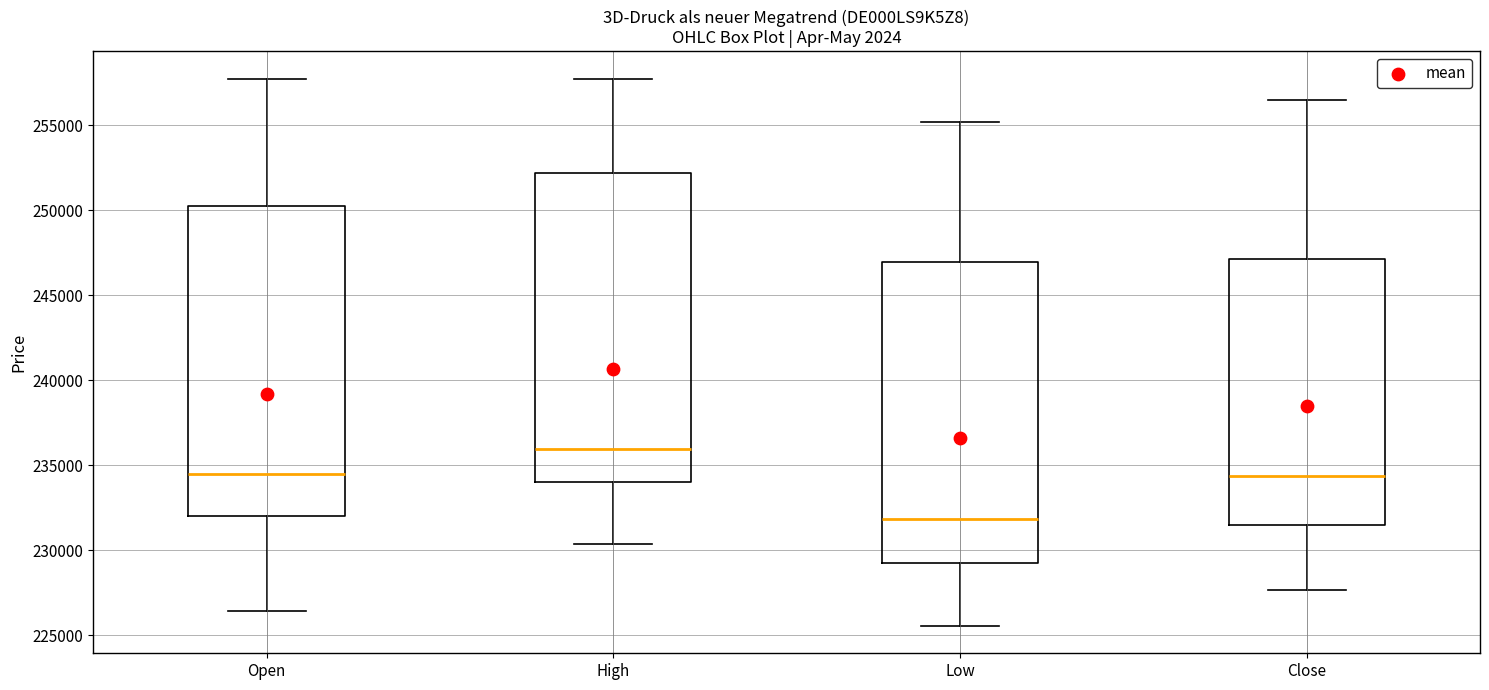

Reading left to right, read every box against the y-axis: the position of its median line, the range the box covers, and the ends of its whiskers. The values are not printed on the chart, so give them approximately, as read against the axis.

Open: median 234500, box 232000 to 250000, whiskers 226500 to 257500
High: median 236000, box 234000 to 252000, whiskers 230500 to 257500
Low: median 232000, box 229500 to 247000, whiskers 225500 to 255000
Close: median 234500, box 231500 to 247000, whiskers 227500 to 256500